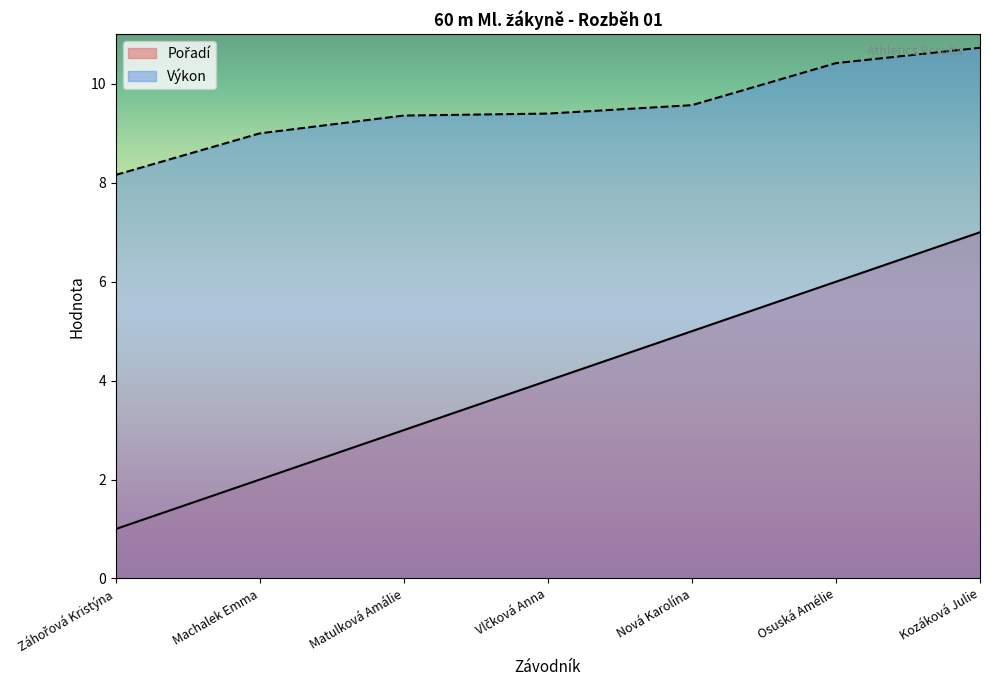

What is the average value of the Pořadí series?

4.0